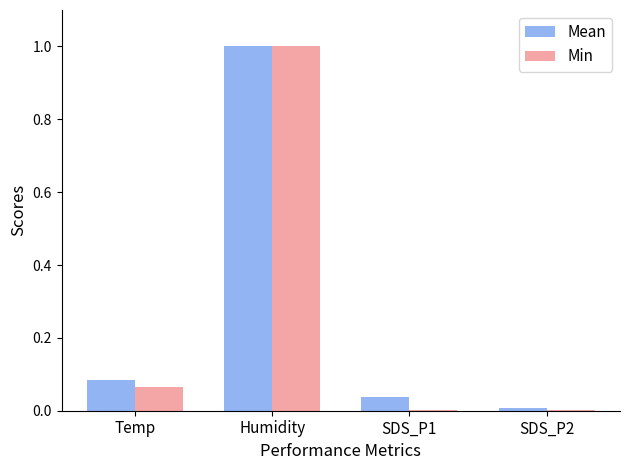

Does the chart contain stacked bars?

No